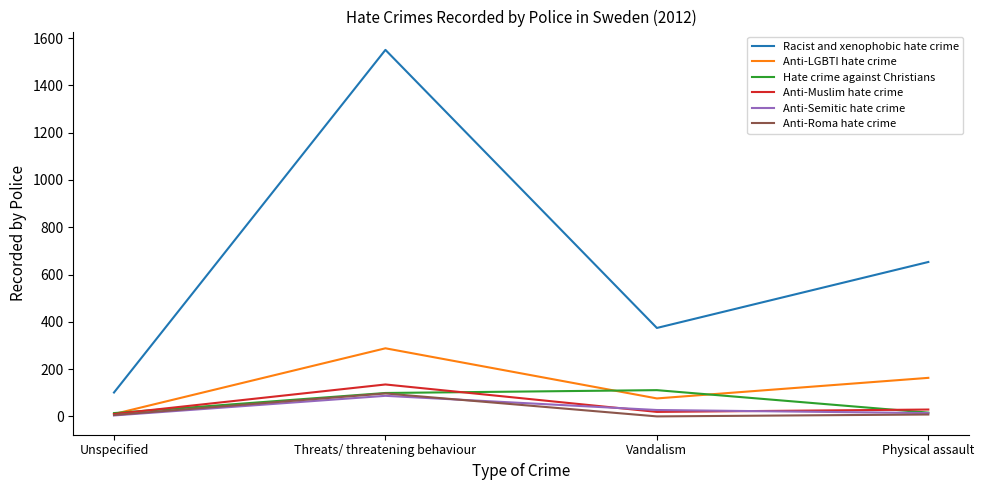

What is the total value across all series at Vandalism?

607